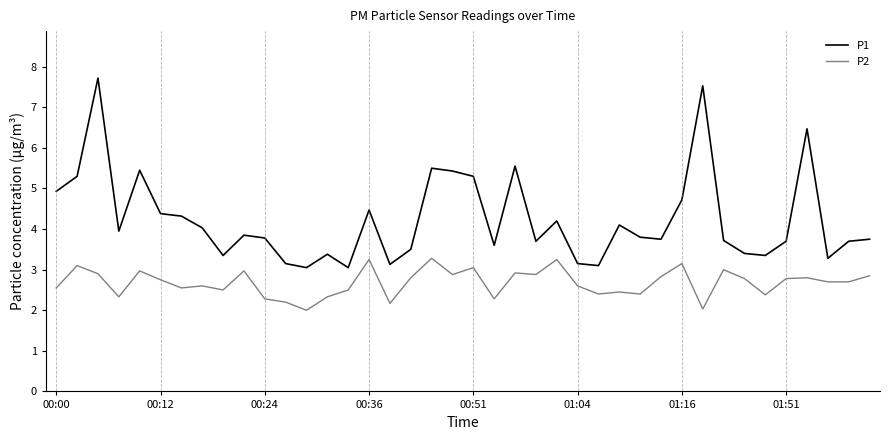

What is the difference between the second highest and second lowest values in the P2 series?

1.2